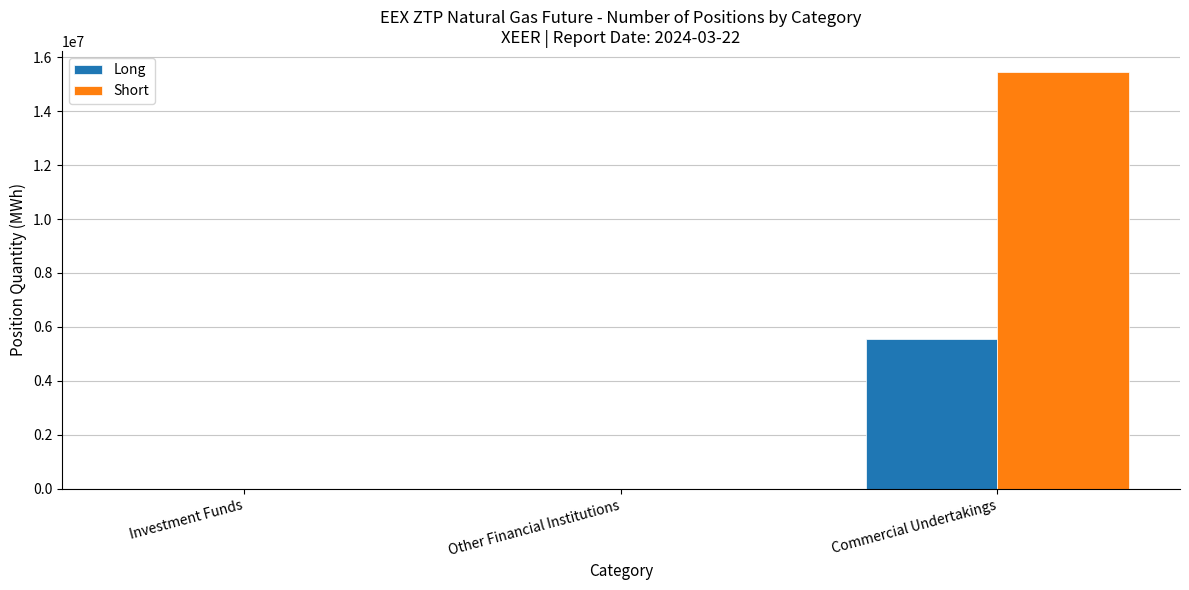

Is it true that Long equals -3374221 at Investment Funds?

False